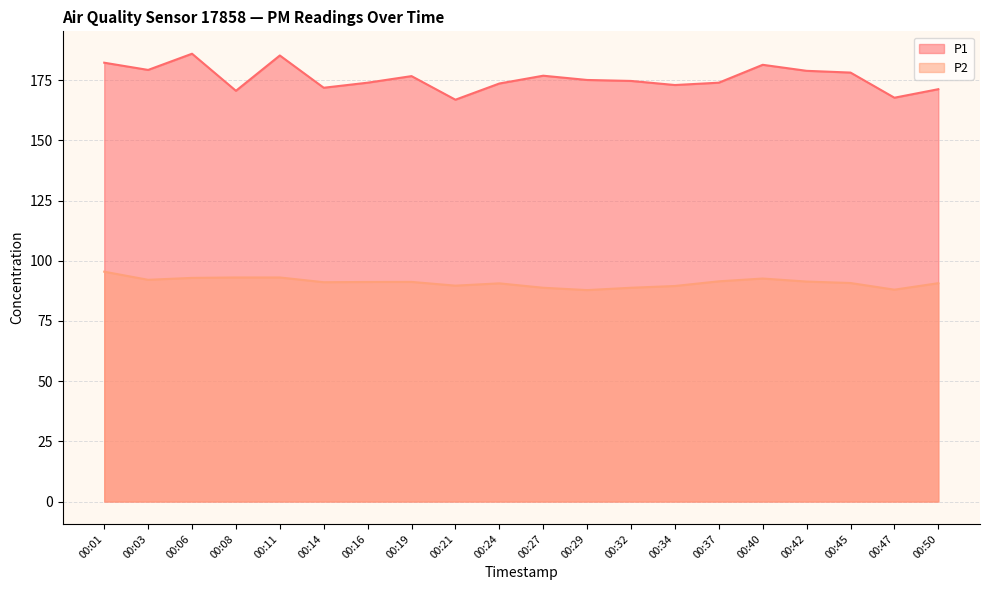

What is the spread (max minus min) of values at 00:14?

80.8